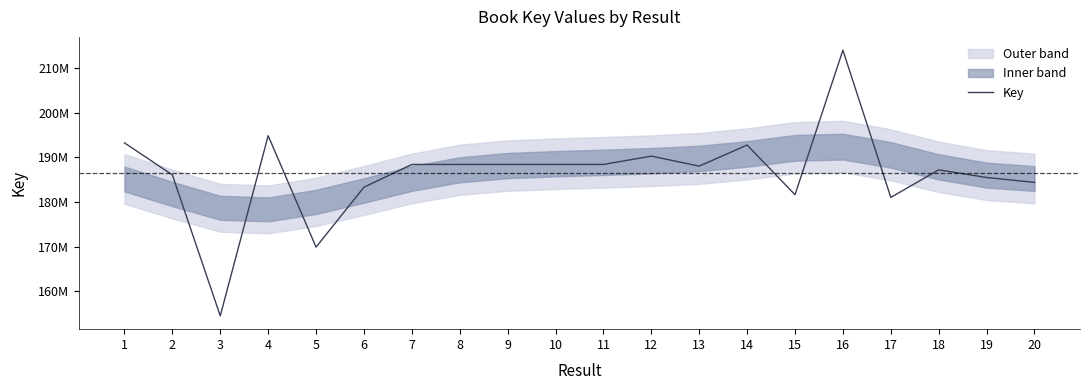

At which category does the chart reach its minimum across all series?

3